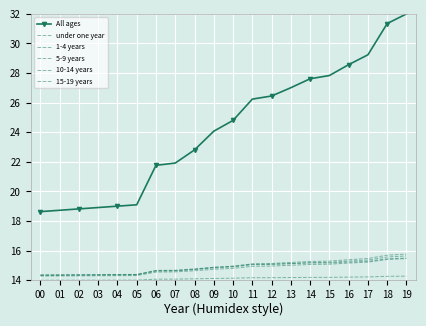

Rank the series at 16 from highest to lowest value.

All ages, 5-9 years, 10-14 years, 15-19 years, 1-4 years, under one year